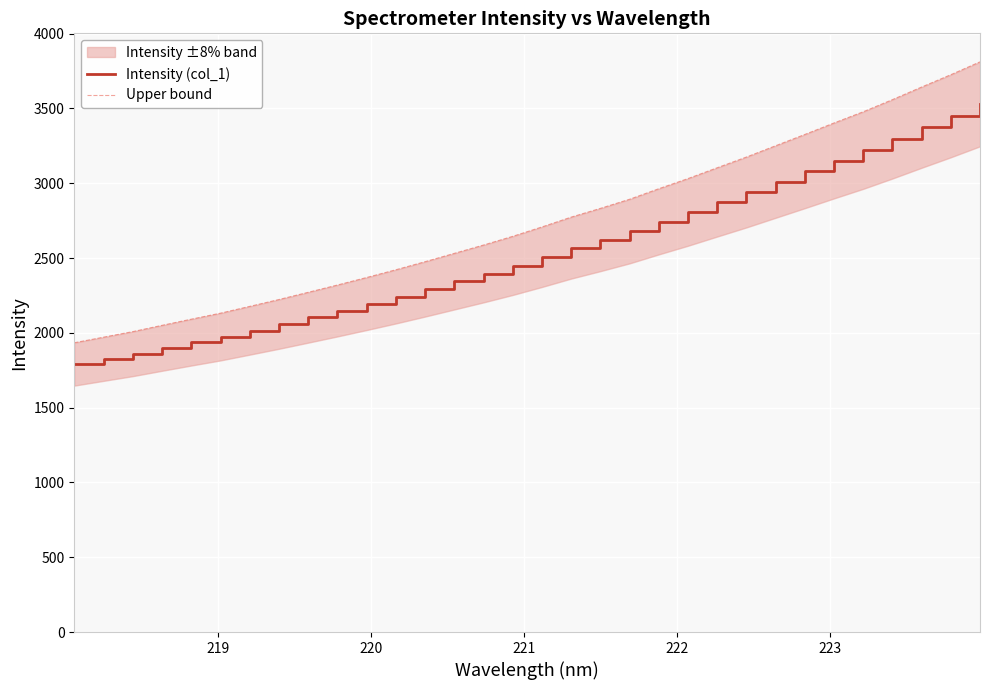

List the series in order of their overall mean, lowest first.

Intensity (col_1), Upper bound